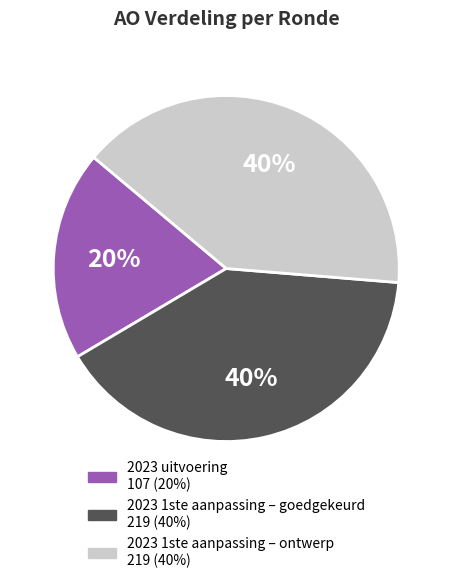

Between 2023 1ste aanpassing – ontwerp and 2023 uitvoering, which is larger?

2023 1ste aanpassing – ontwerp